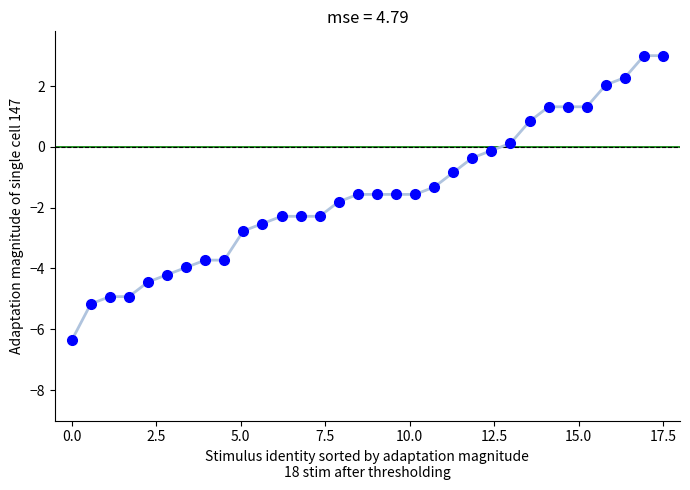

What is the greatest value displayed?

3.0